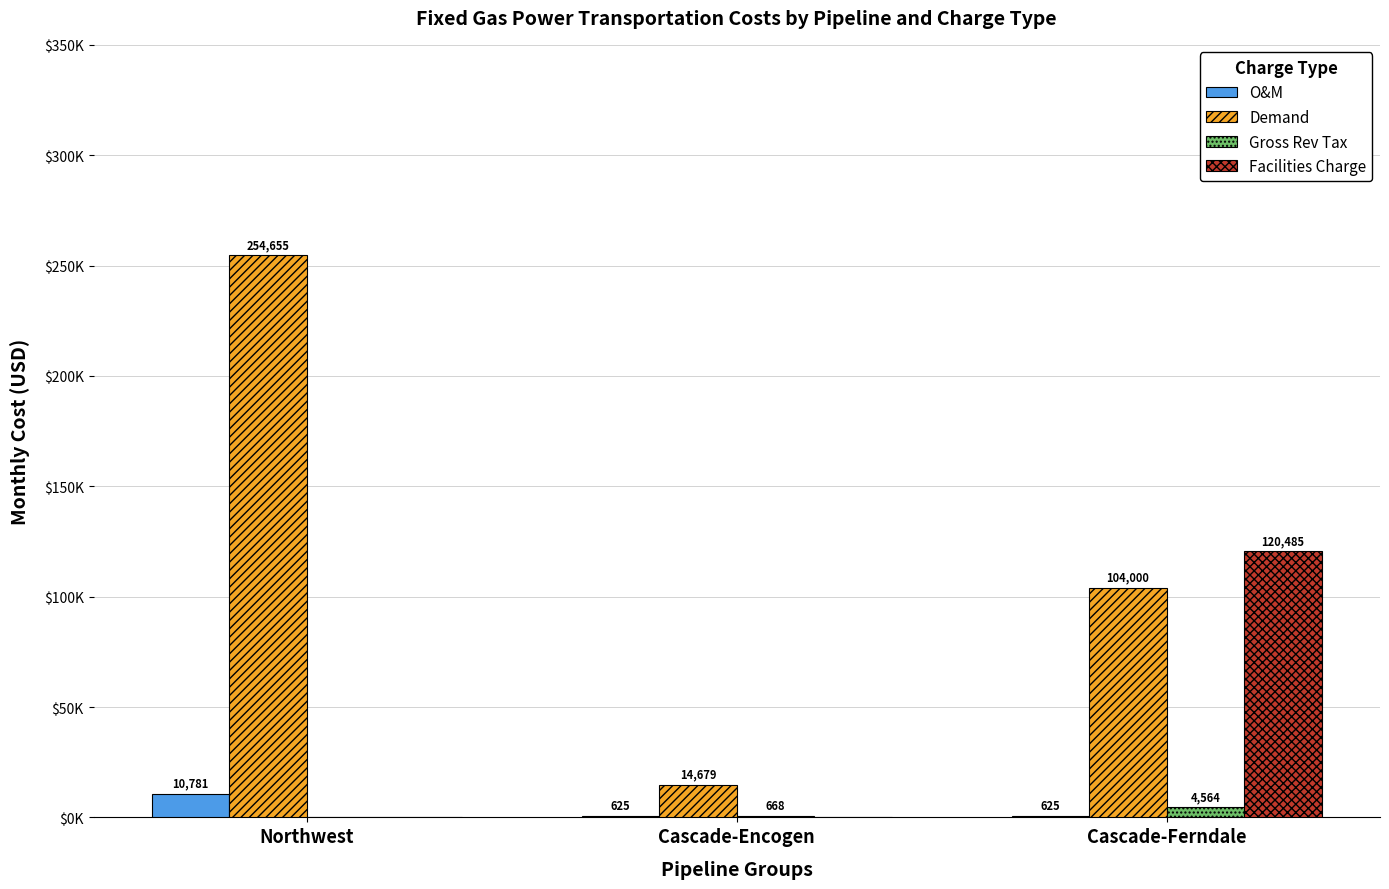

Does the chart contain stacked bars?

No